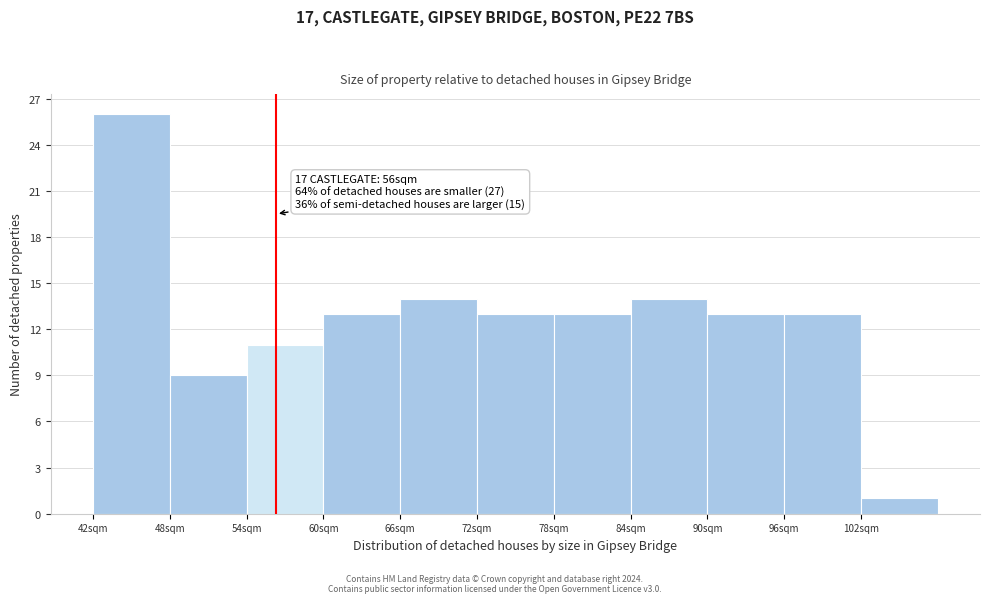

Which range on the x-axis has the tallest bar?

42 to 48